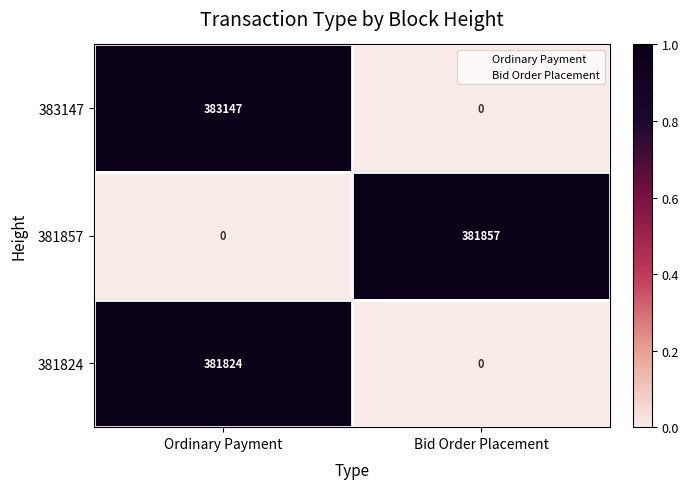

Rank the series by their maximum value, from highest to lowest.

383147, 381857, 381824